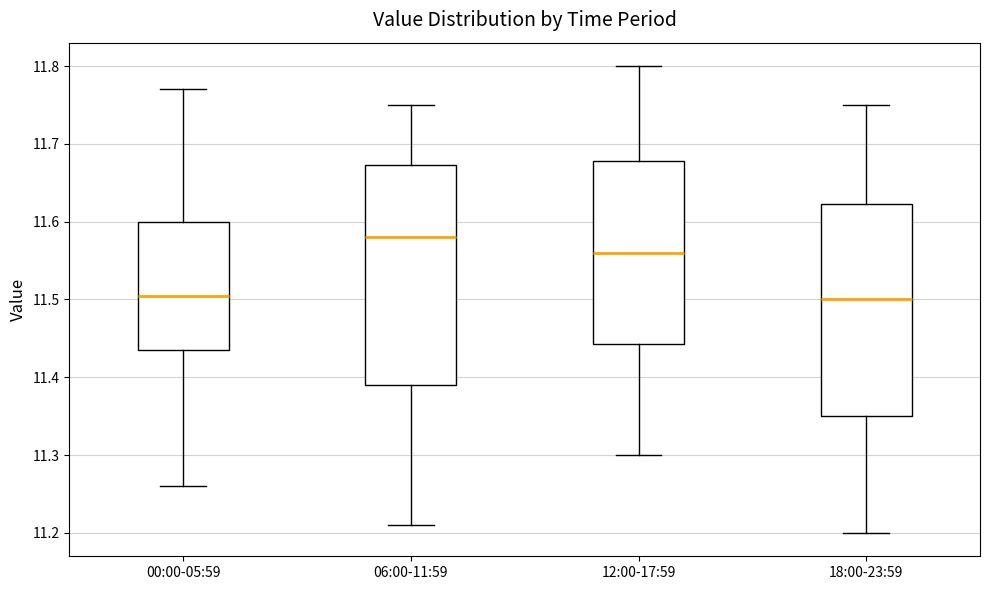

Where does the upper whisker of the box for 00:00-05:59 end on the y-axis? The values are not printed on the chart, so give them approximately, as read against the axis.

11.77